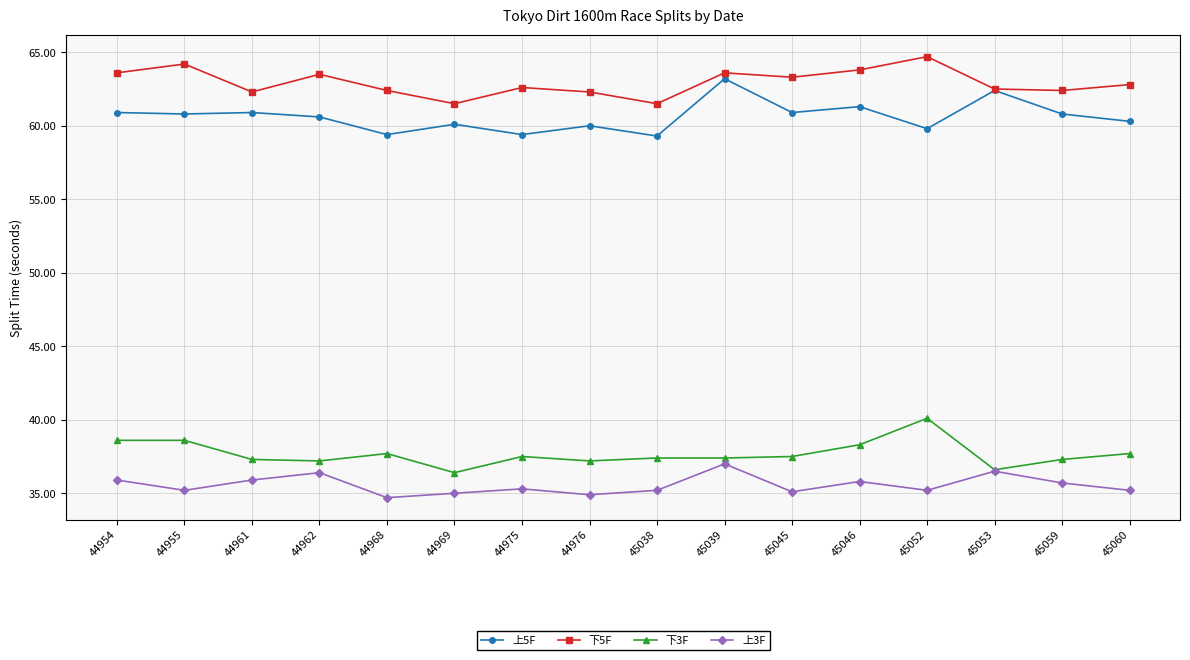

At which label does 上3F reach its peak?

45039